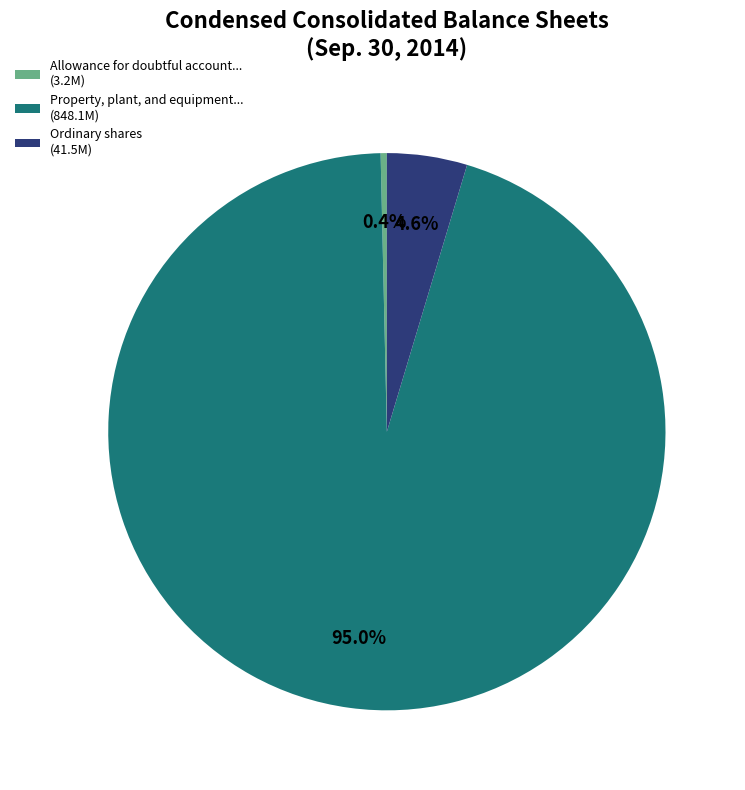

Which category has the smallest portion of the pie?

Allowance for doubtful account... (3.2M)